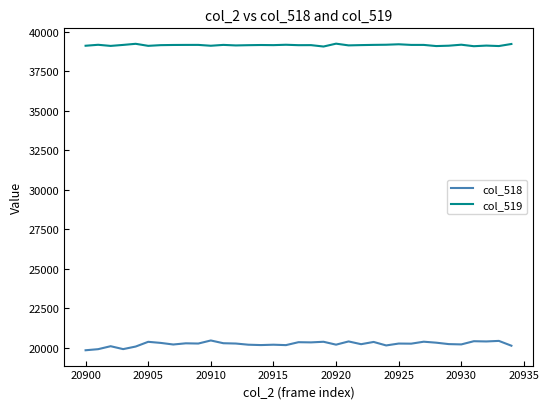

What is the minimum value shown in the chart?

19834